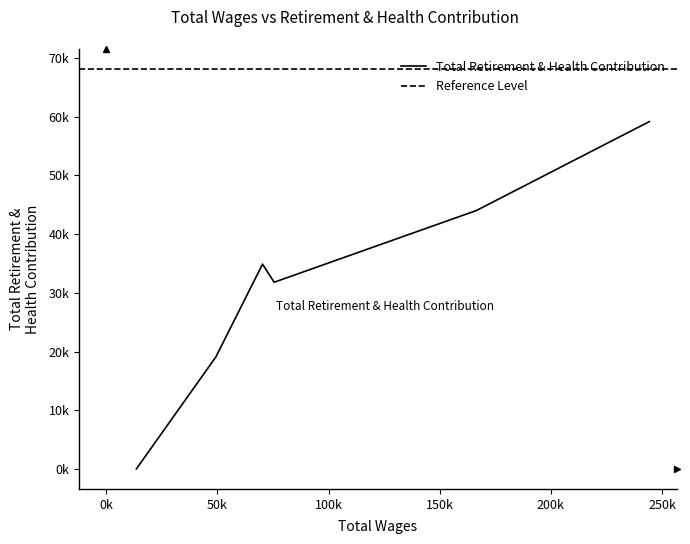

How many lines are shown in the chart?

1